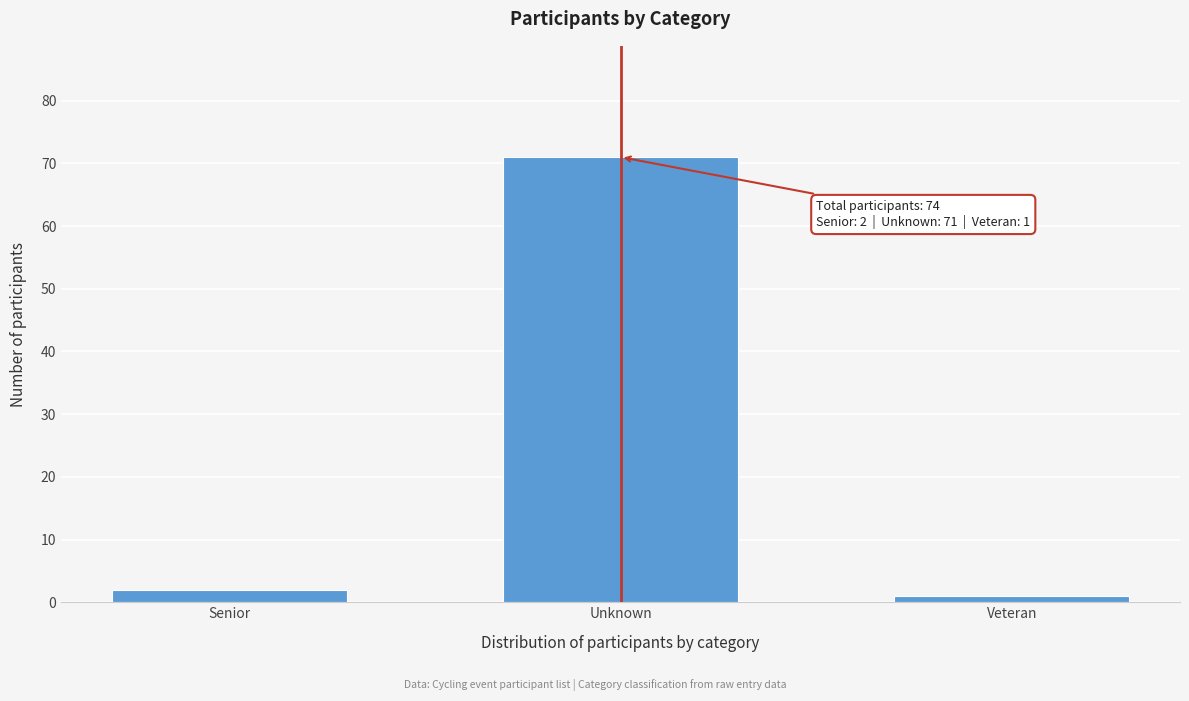

Reading right to left, transcribe all the data shown in this chart.

1	71	2